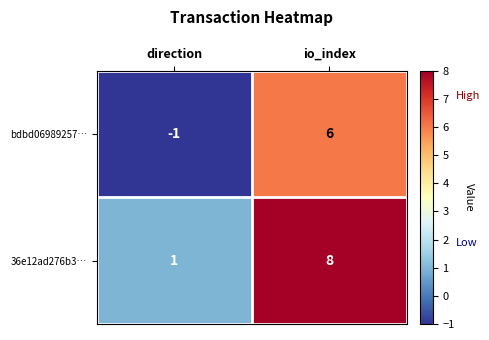

What is the difference between the highest and lowest values at io_index?

2